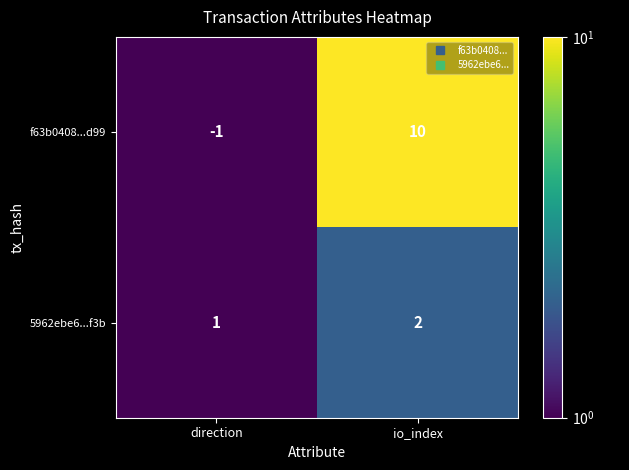

What is the difference between the highest and lowest values at io_index?

8